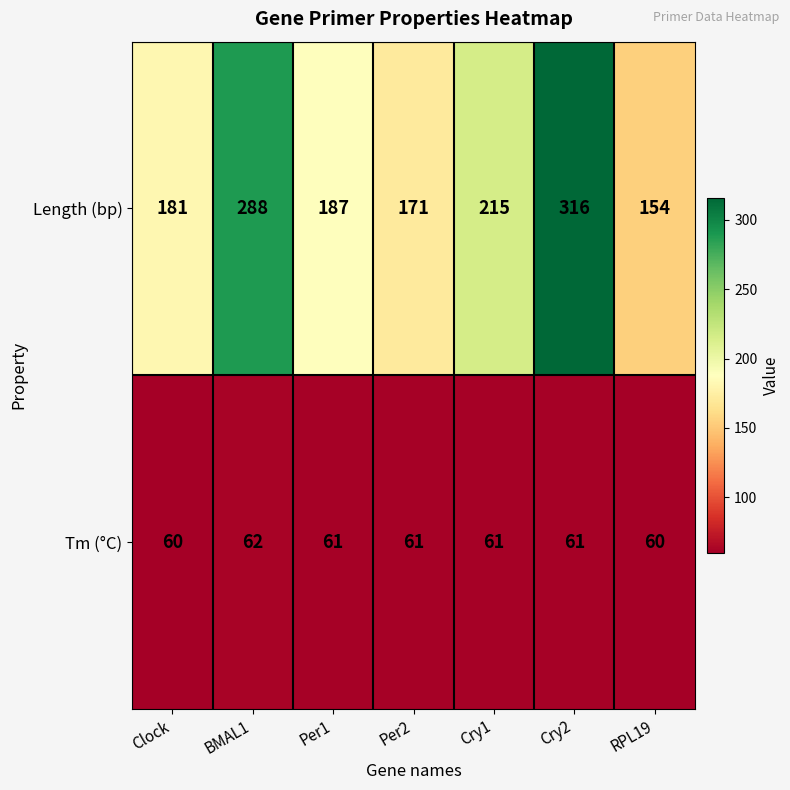

At Cry2, list the series in order from largest to smallest.

Length (bp), Tm (°C)